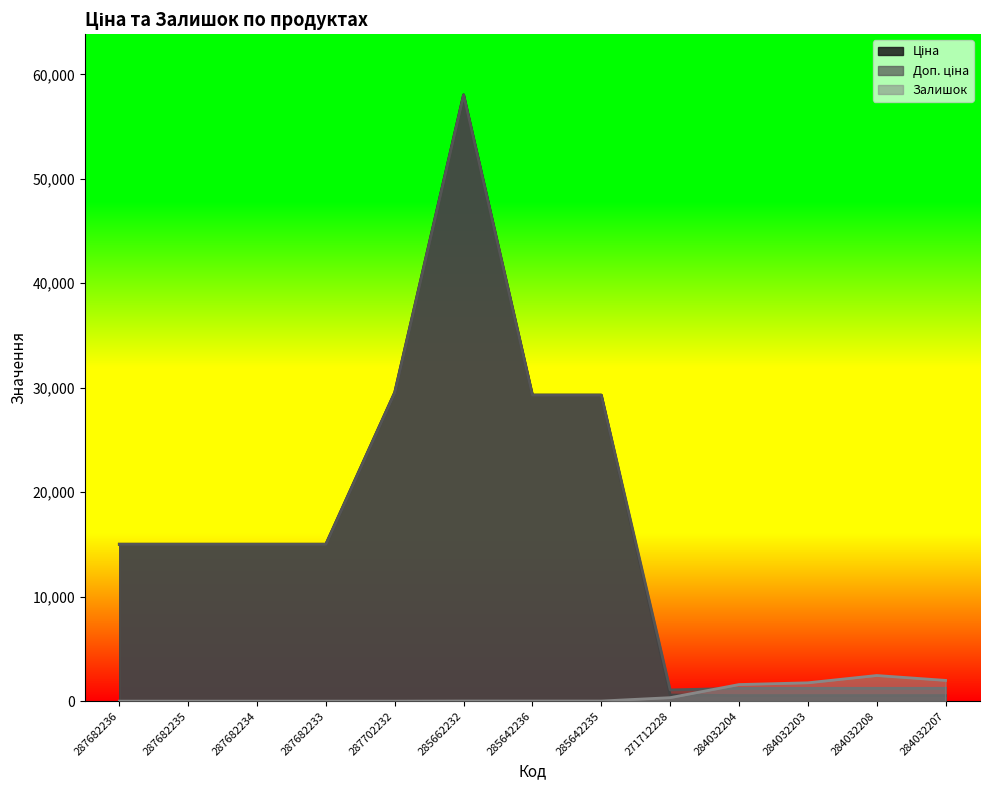

True or false: Ціна and Доп. ціна intersect in this chart.

False